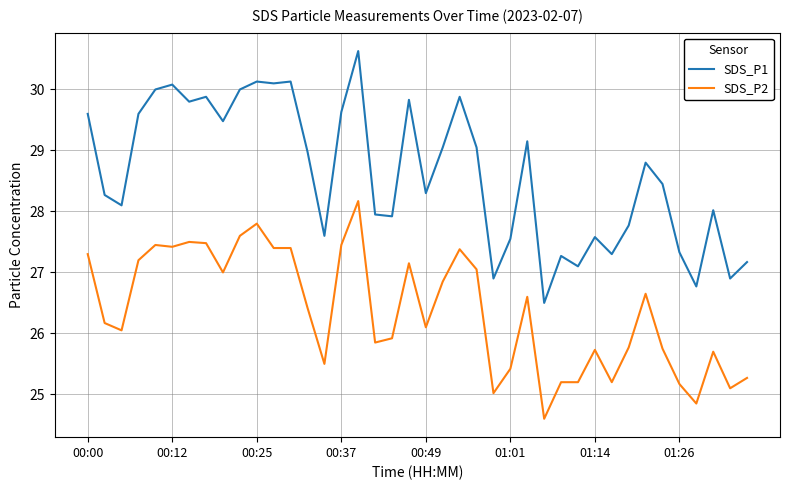

True or false: SDS_P1 and SDS_P2 cross at least once.

False